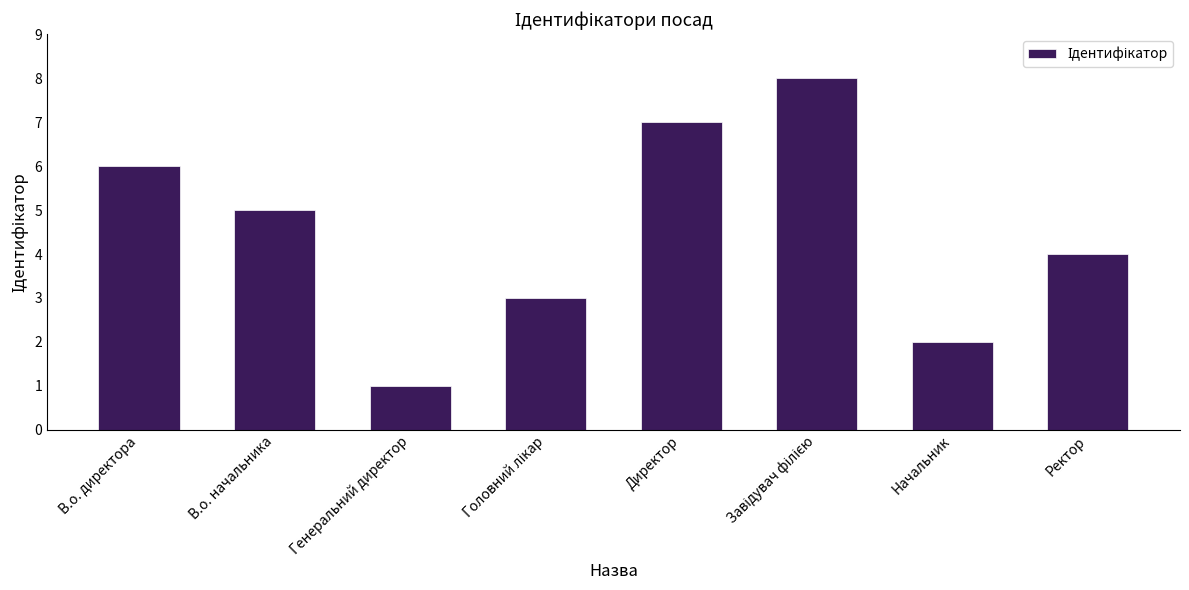

Reading left to right, list all the values displayed in this chart.

6	5	1	3	7	8	2	4